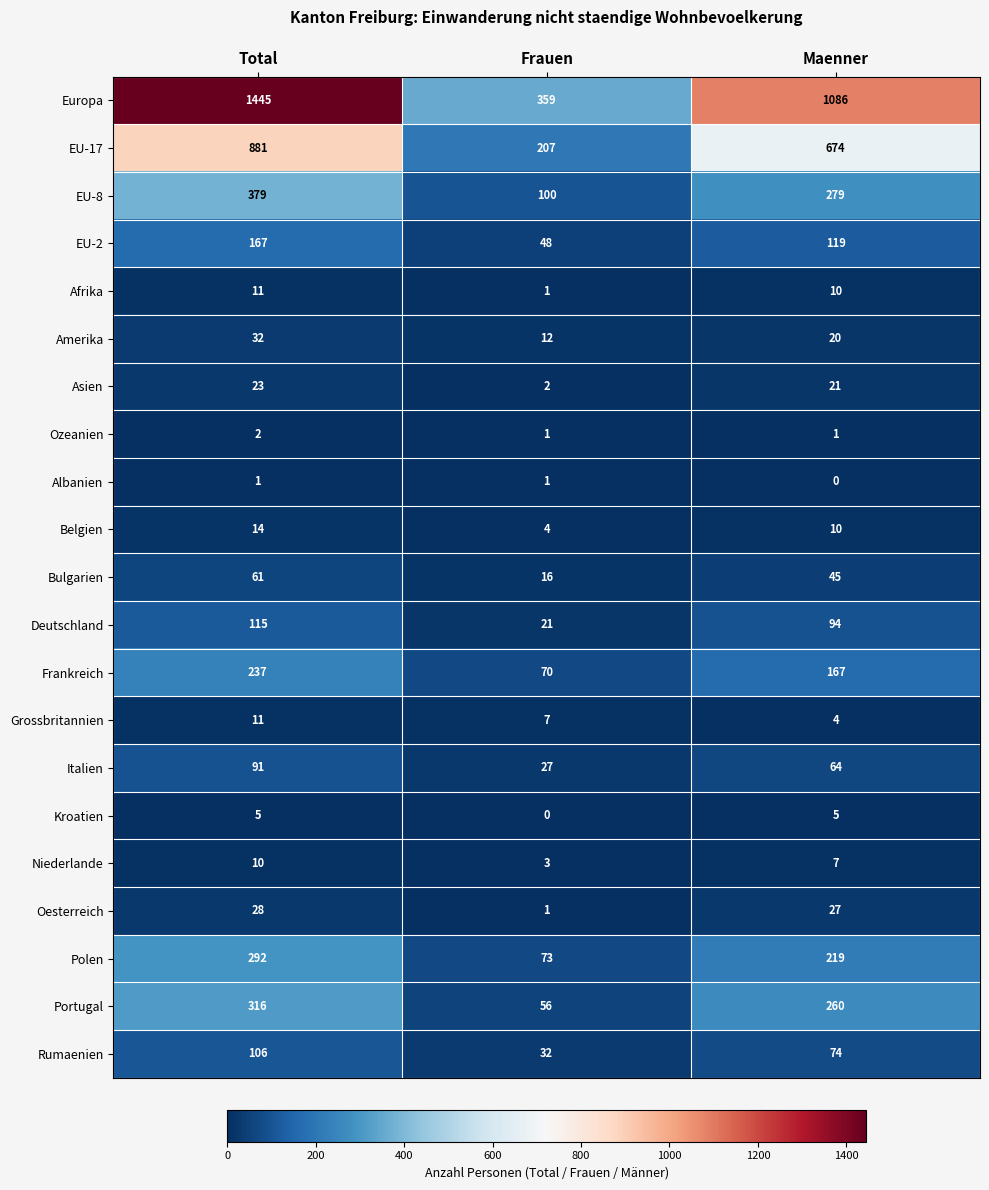

Read the Rumaenien value at Frauen.

32